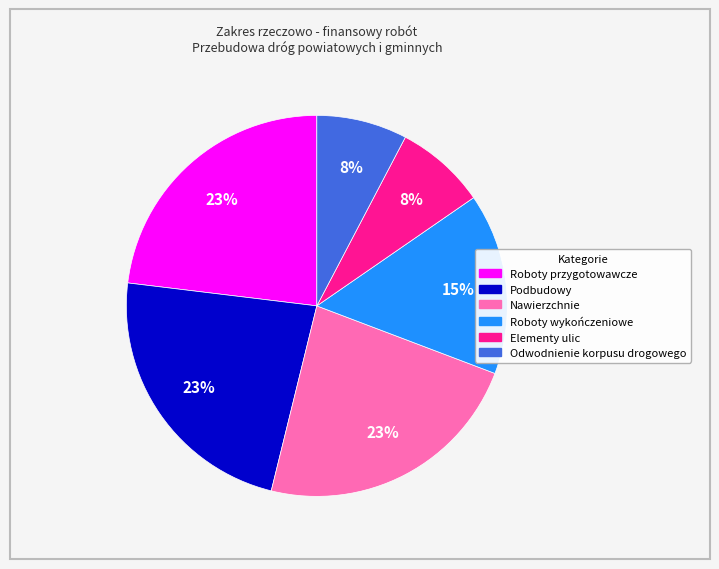

Which has a higher value, Nawierzchnie or Elementy ulic?

Nawierzchnie